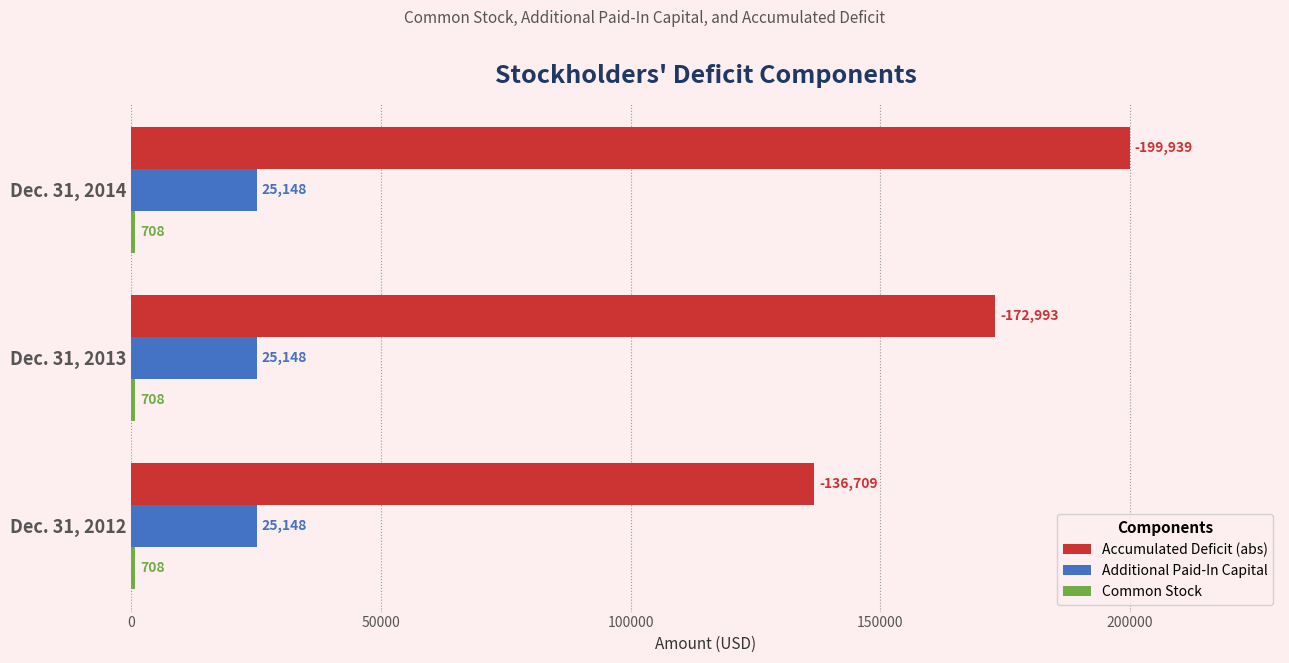

True or false: Additional Paid-In Capital has a value of 25148 at Dec. 31, 2014.

True